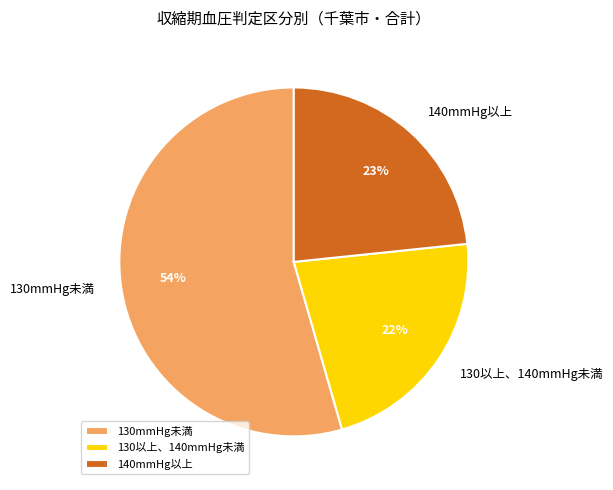

To the nearest percent, what portion does 140mmHg以上 represent?

23%